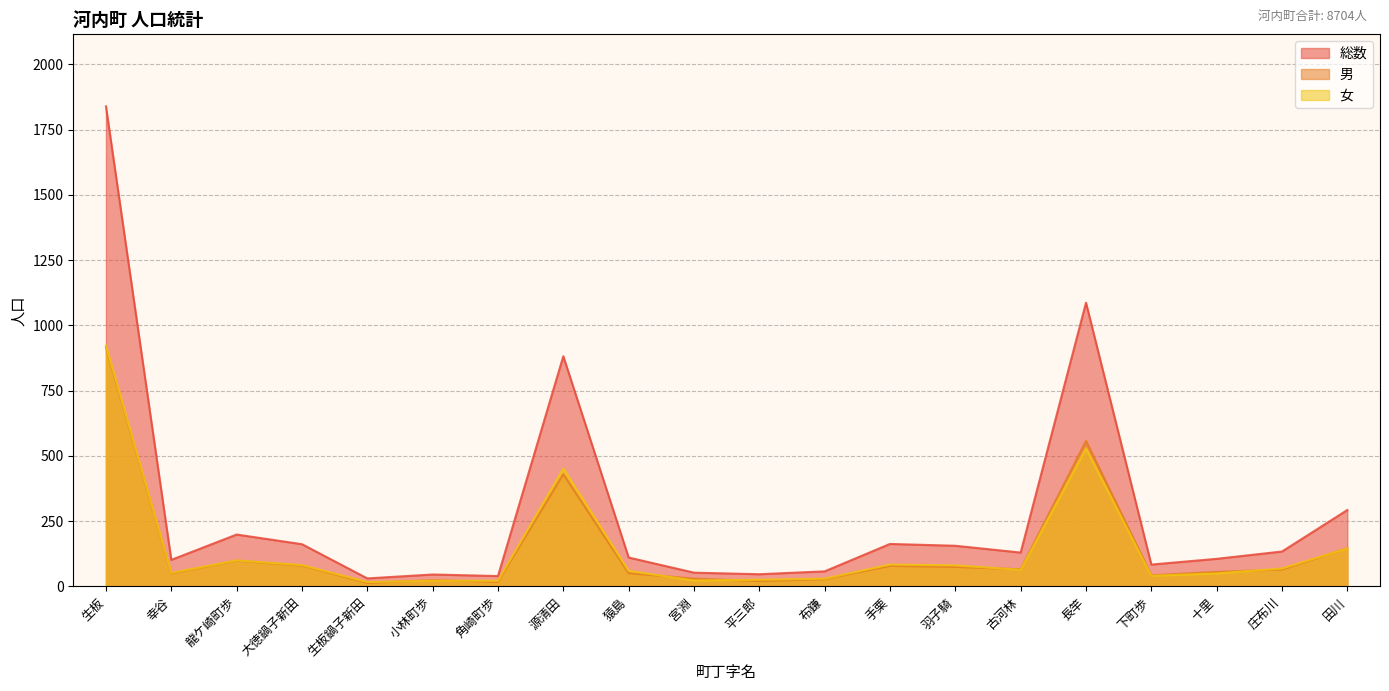

True or false: 男 and 総数 cross at least once.

False